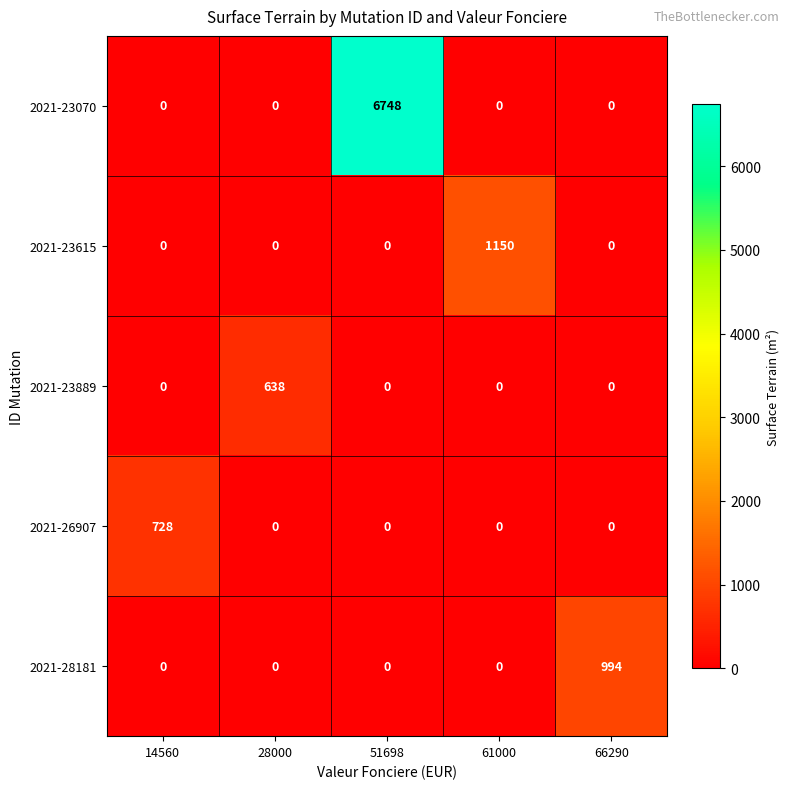

How many values in 2021-23070 are above zero?

1